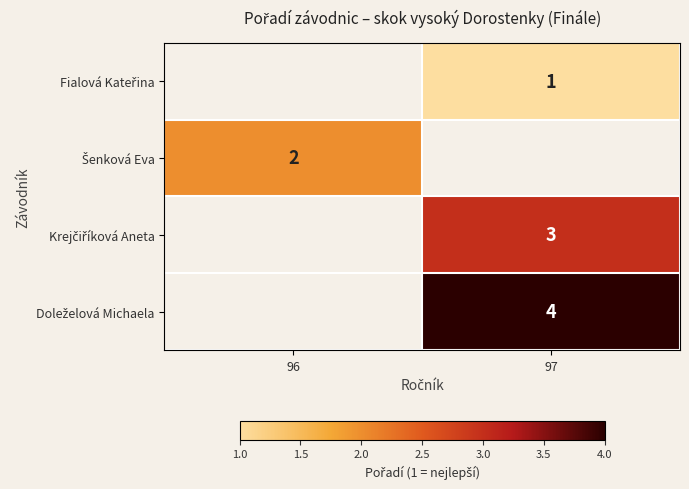

How many positive values does the Šenková Eva series have?

1